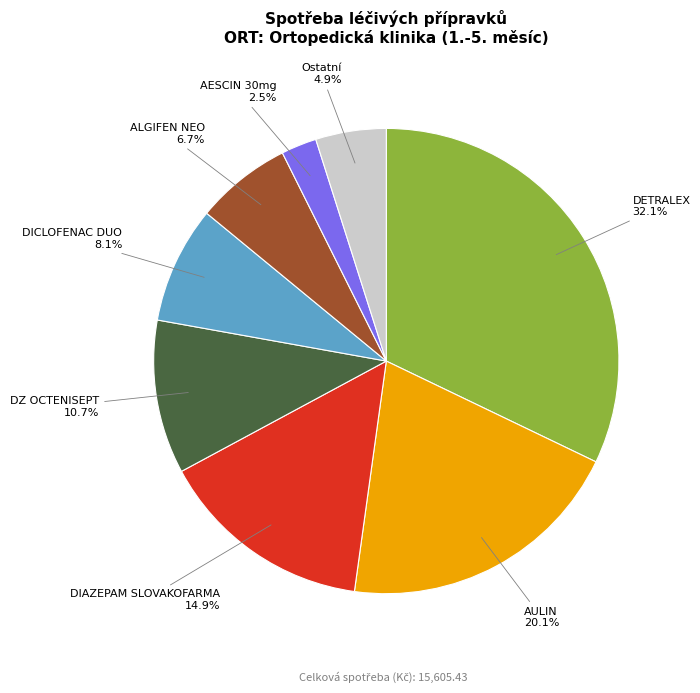

To the nearest percent, what is the difference between the largest and smallest slice percentages?

30%